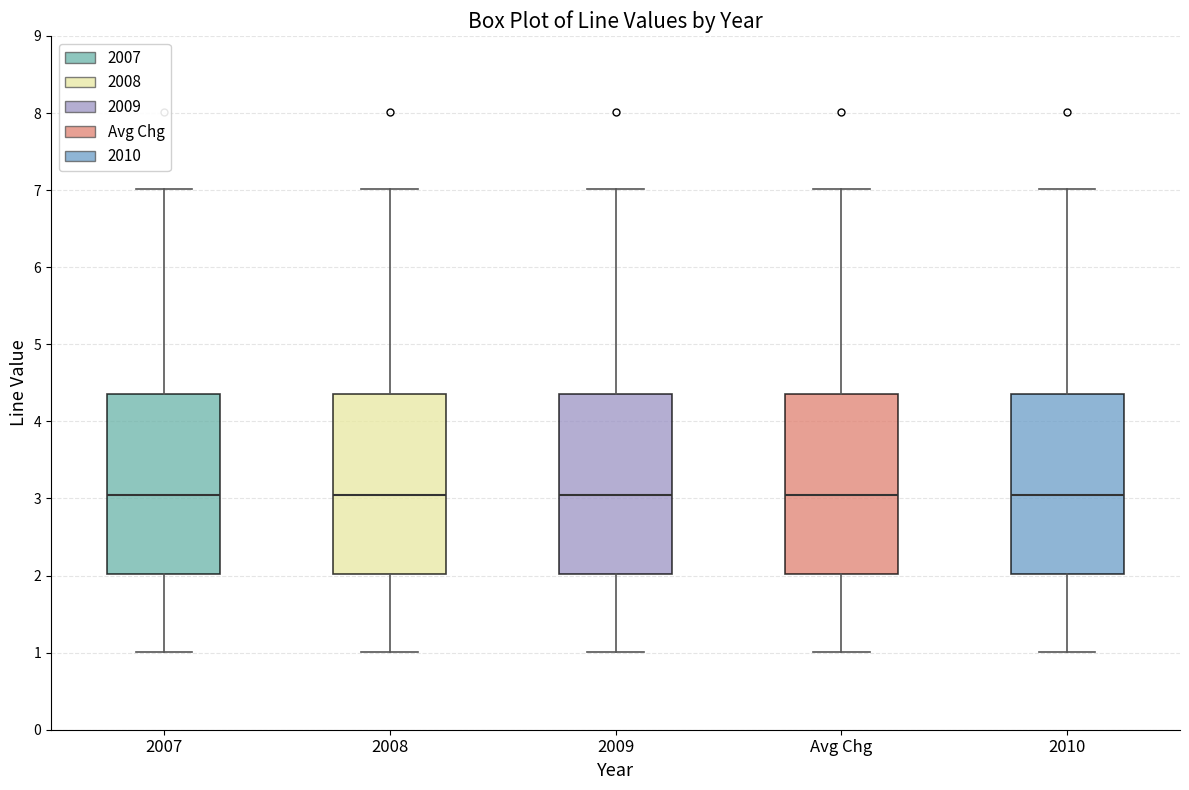

Reading left to right, transcribe this box plot: for each box, give where its median line is, the range the box spans, and where its two whiskers end, as read against the y-axis. The values are not printed on the chart, so give them approximately, as read against the axis.

2007: median 3.0, box 2.0 to 4.4, whiskers 1.0 to 7.0
2008: median 3.0, box 2.0 to 4.4, whiskers 1.0 to 7.0
2009: median 3.0, box 2.0 to 4.4, whiskers 1.0 to 7.0
Avg Chg: median 3.0, box 2.0 to 4.4, whiskers 1.0 to 7.0
2010: median 3.0, box 2.0 to 4.4, whiskers 1.0 to 7.0